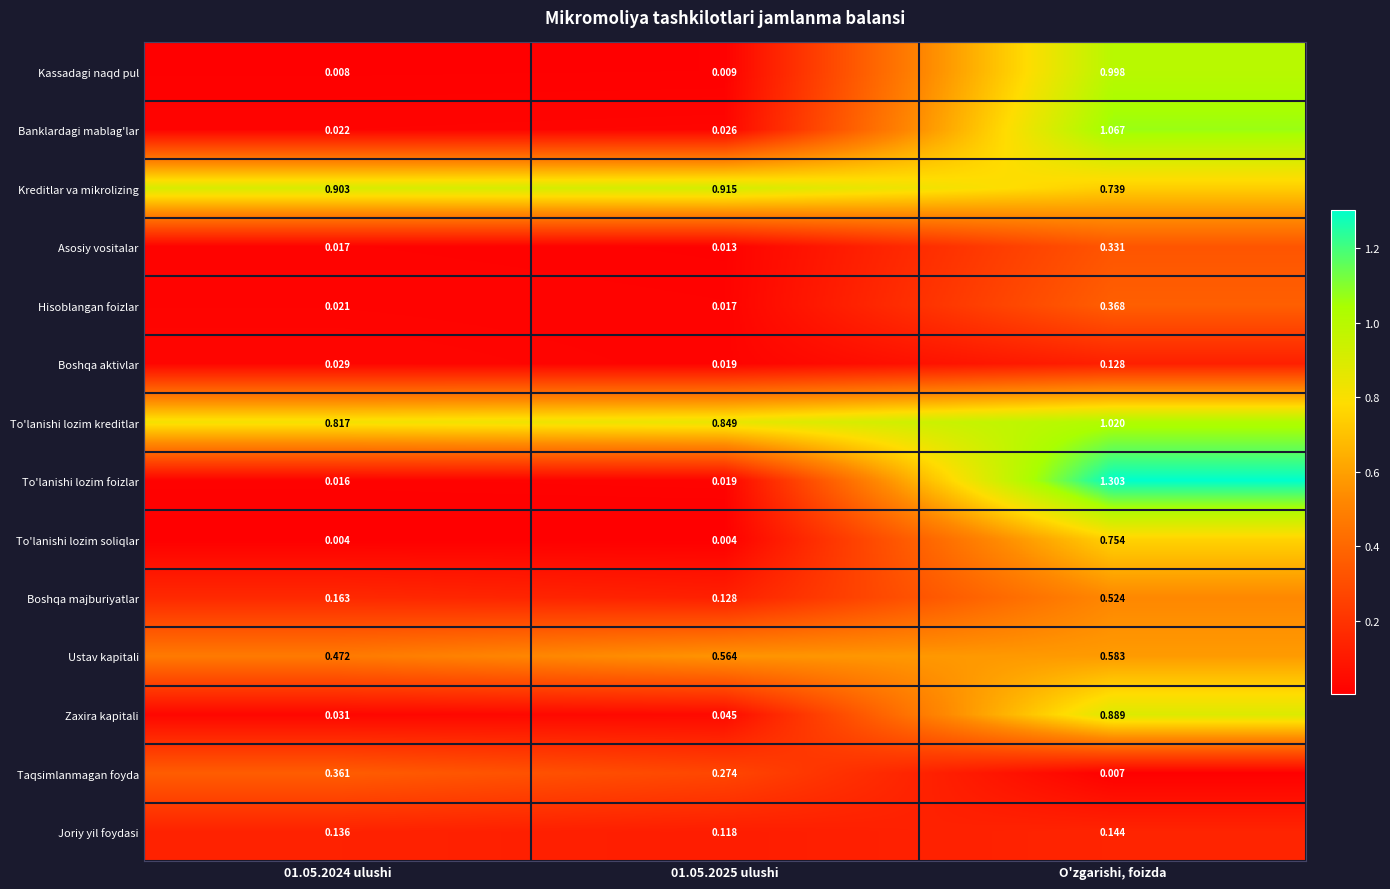

List the series in order of their peak value, highest first.

To'lanishi lozim foizlar, Banklardagi mablag'lar, To'lanishi lozim kreditlar, Kassadagi naqd pul, Kreditlar va mikrolizing, Zaxira kapitali, To'lanishi lozim soliqlar, Ustav kapitali, Boshqa majburiyatlar, Hisoblangan foizlar, Taqsimlanmagan foyda, Asosiy vositalar, Joriy yil foydasi, Boshqa aktivlar